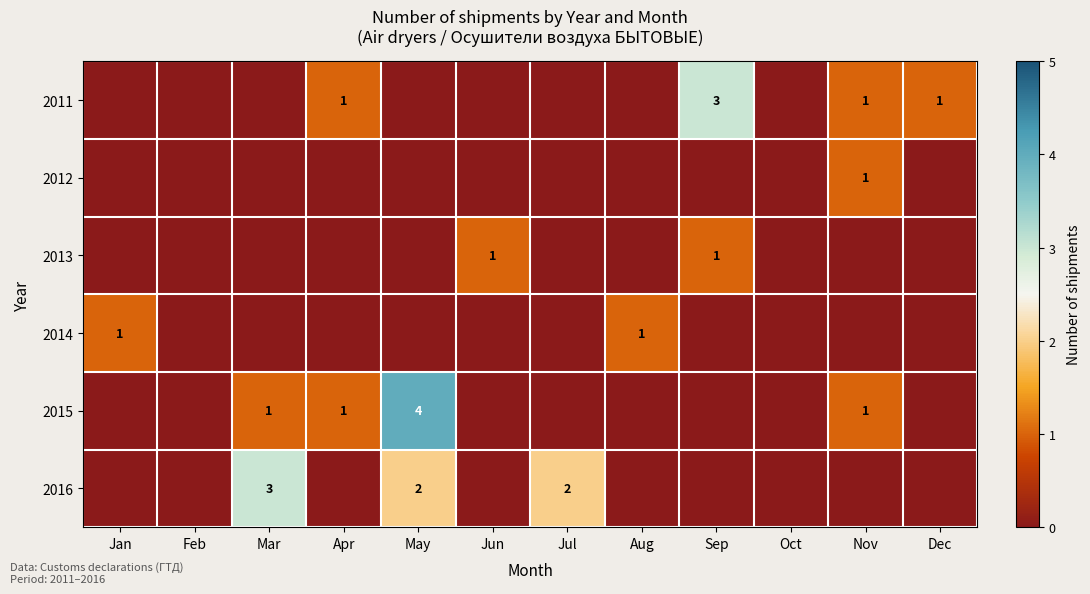

True or false: 2011 has a value of 2 at Apr.

False